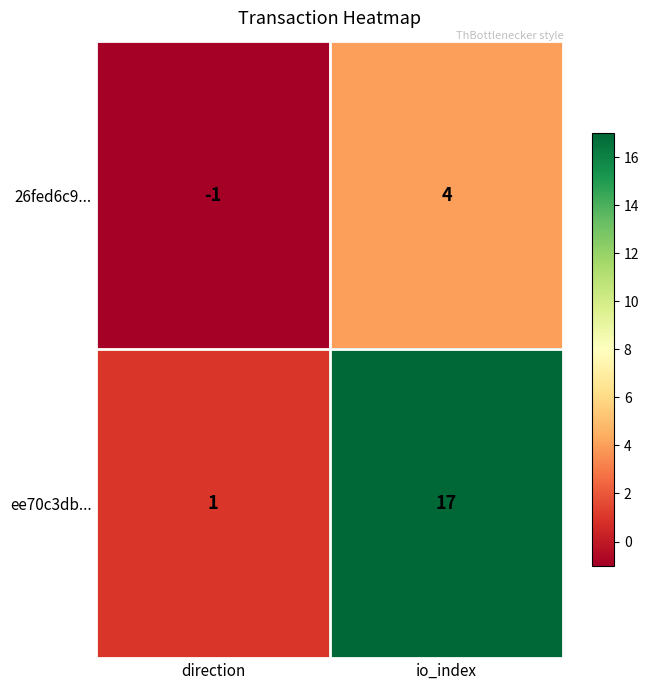

At which label is 26fed6c9... closest to 1?

direction